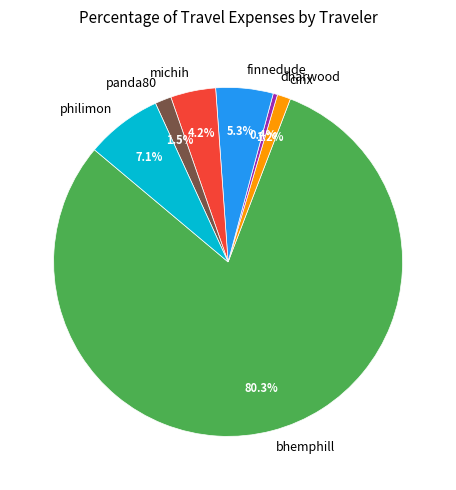

Does any single category account for the majority?

Yes